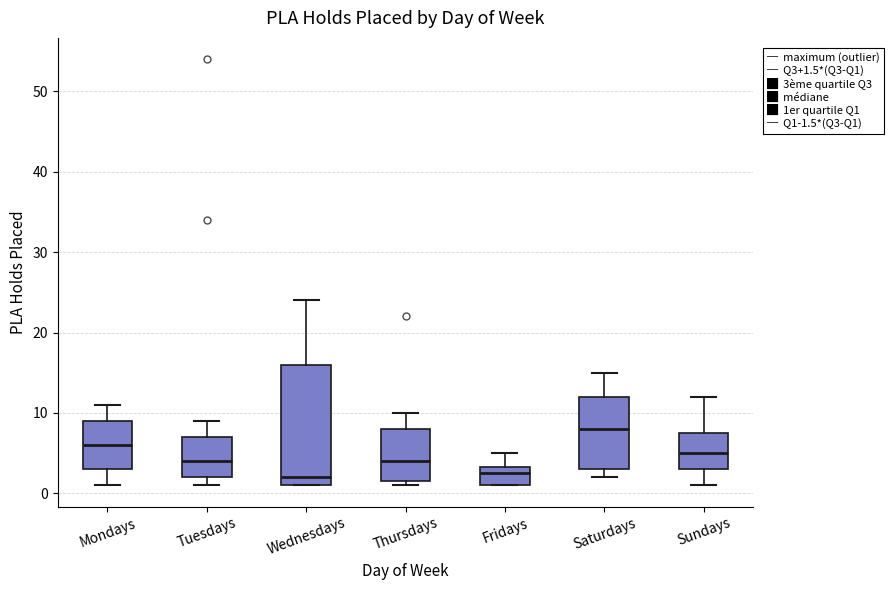

Which box is the tallest, from its lower edge to its upper edge?

Wednesdays